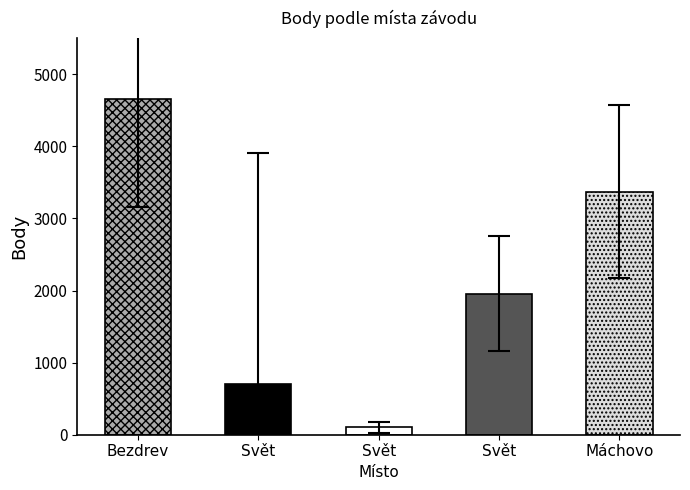

Are the bars horizontal?

No